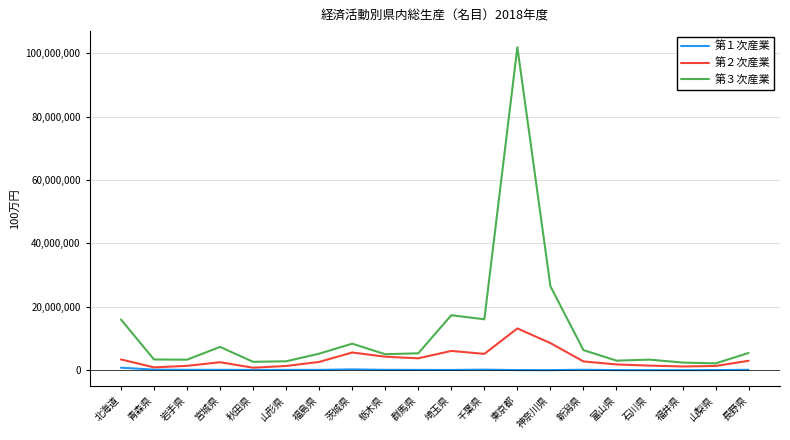

Read the 第２次産業 value at 神奈川県.

8572767